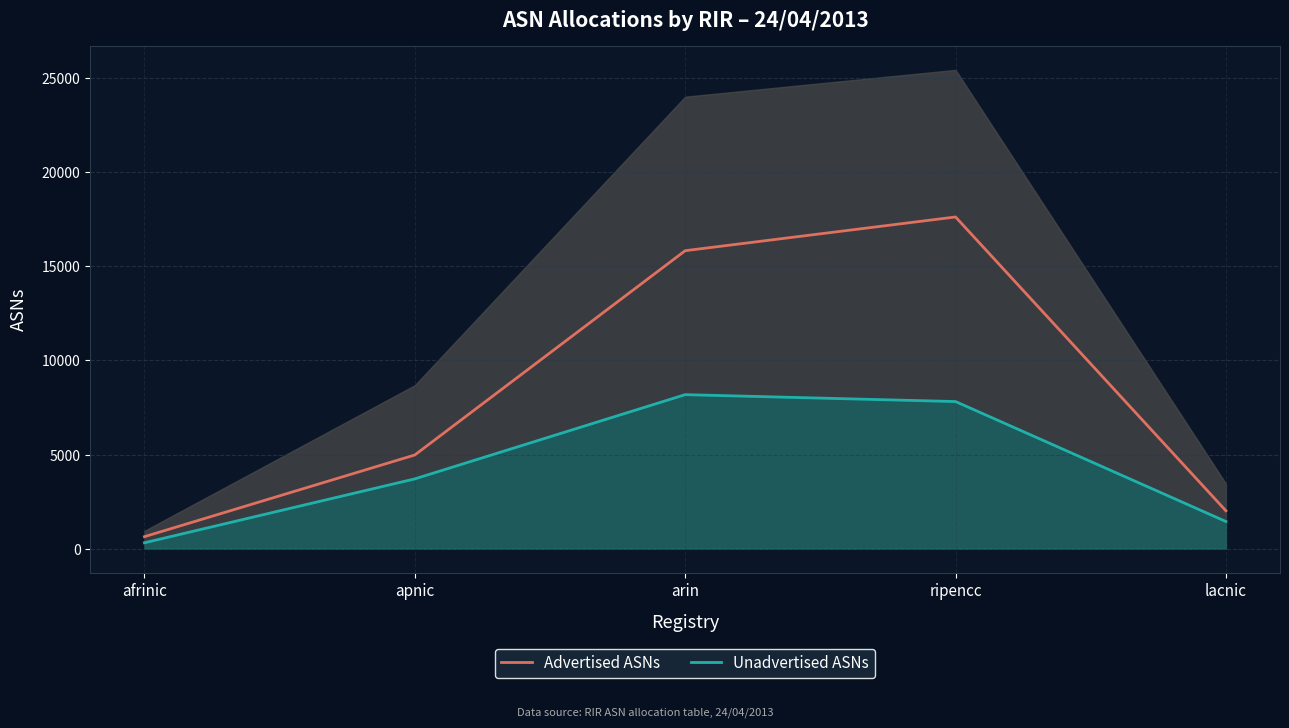

At how many categories does at least one series exceed 5354?

2